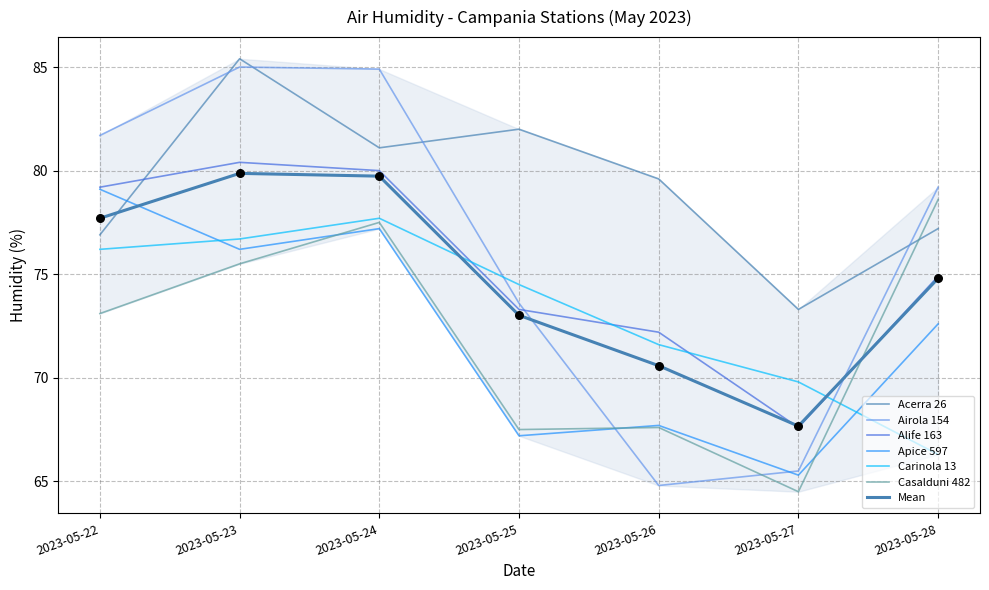

Which series has the widest spread of Y values?

Airola 154